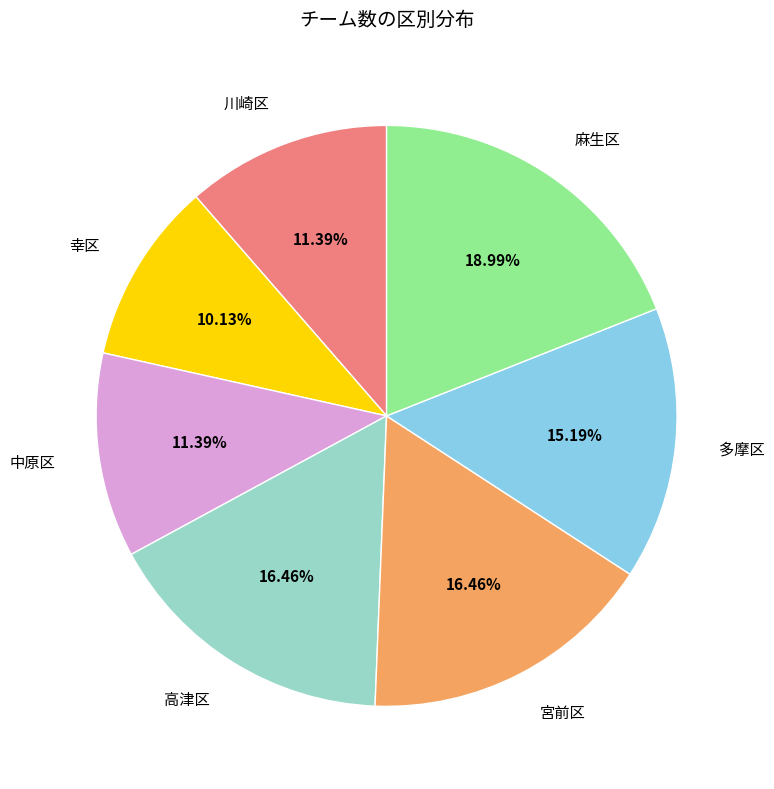

What portion of the pie excludes 宮前区?

83.5%